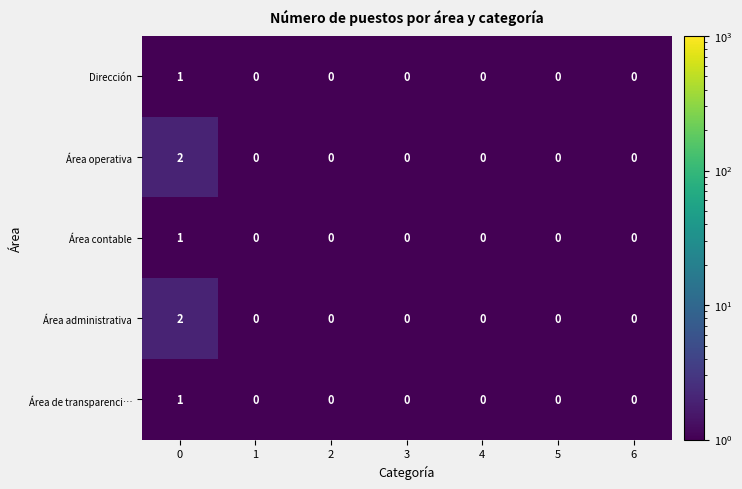

Is it true that Área administrativa equals 0 at 6?

True